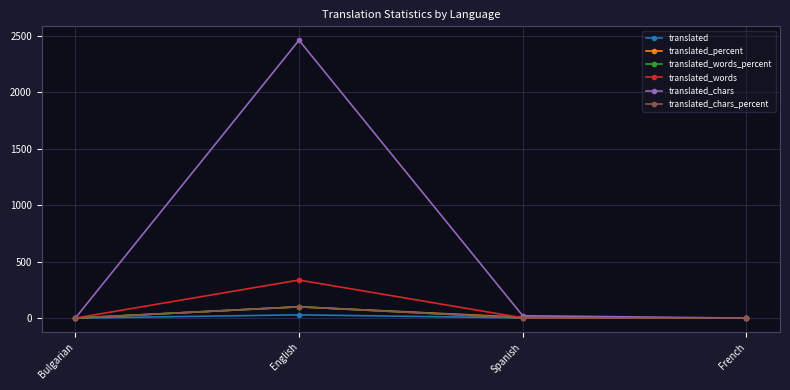

What is the approximate value of translated_chars at Spanish?

21.0